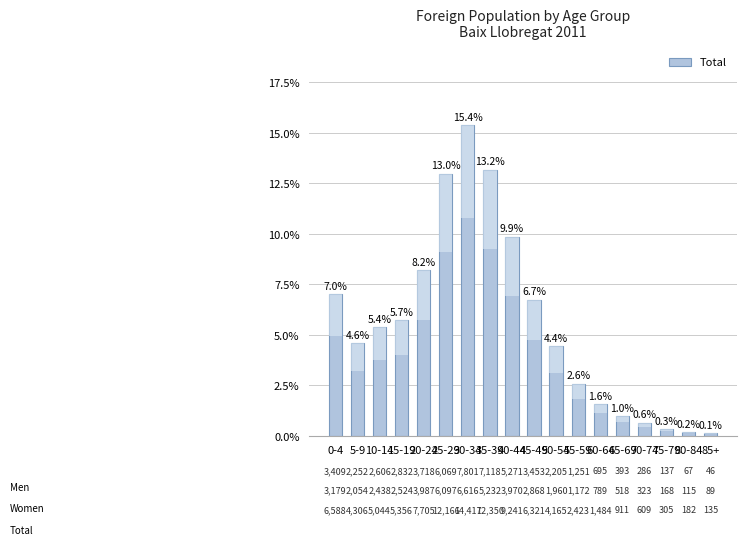

List the labels in order of value, largest first.

30-34, 35-39, 25-29, 40-44, 20-24, 0-4, 45-49, 15-19, 10-14, 5-9, 50-54, 55-59, 60-64, 65-69, 70-74, 75-79, 80-84, 85+